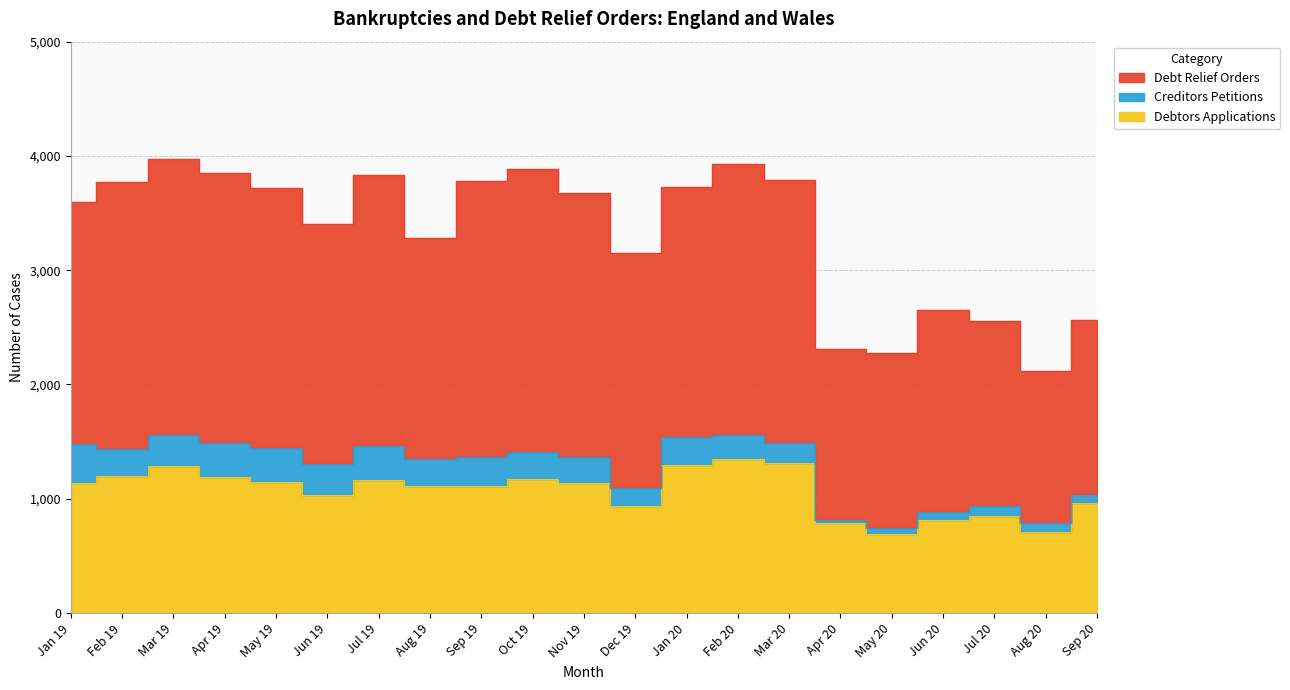

At which label does Debtors Applications reach its peak?

Feb 20